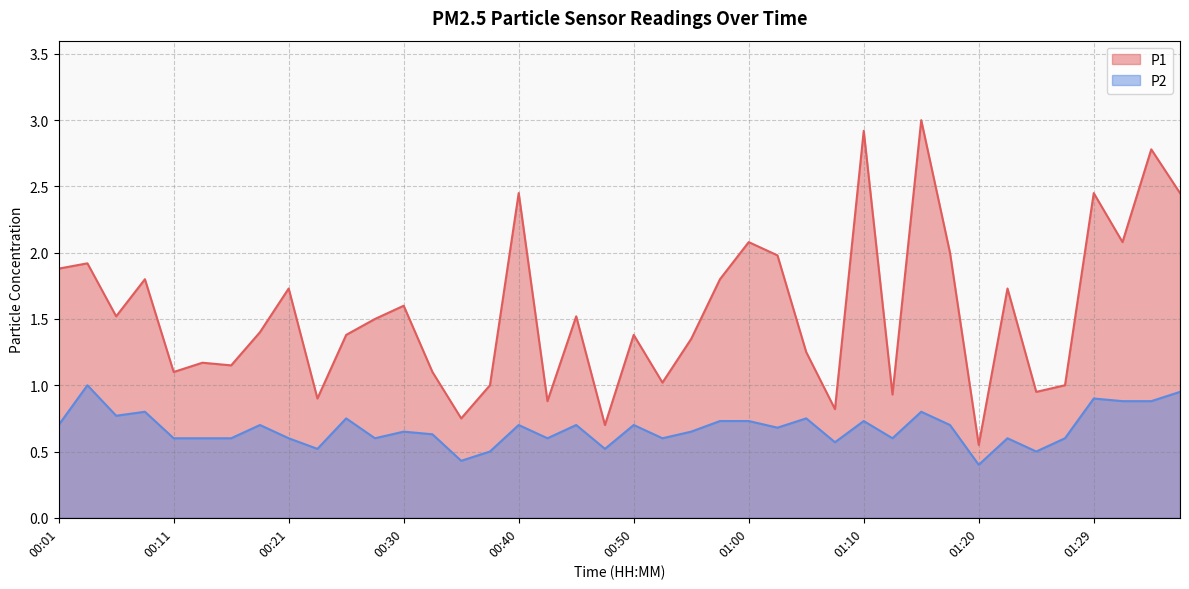

Is it true that P2 equals 0.4 at 00:52?

False